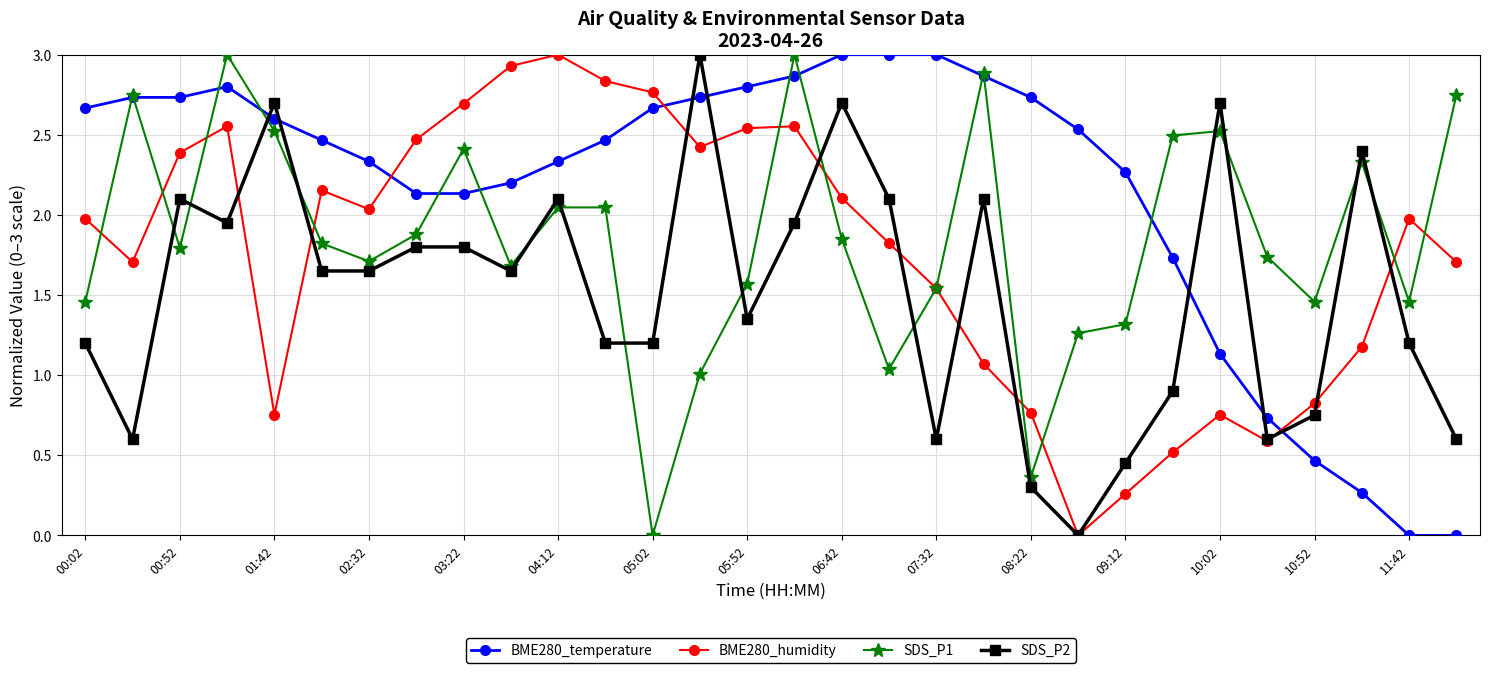

What are all the series names shown in the legend?

BME280_temperature, BME280_humidity, SDS_P1, SDS_P2